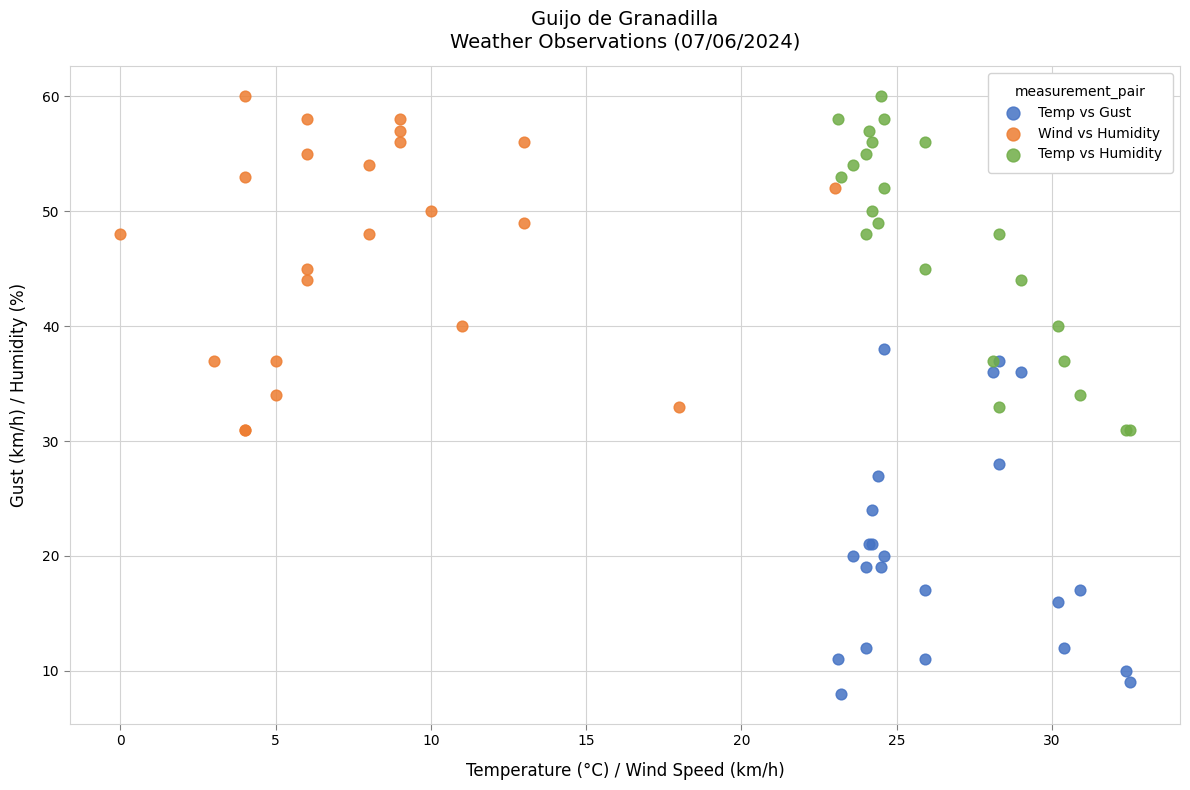

Which series reaches the minimum Y coordinate?

Temp vs Gust